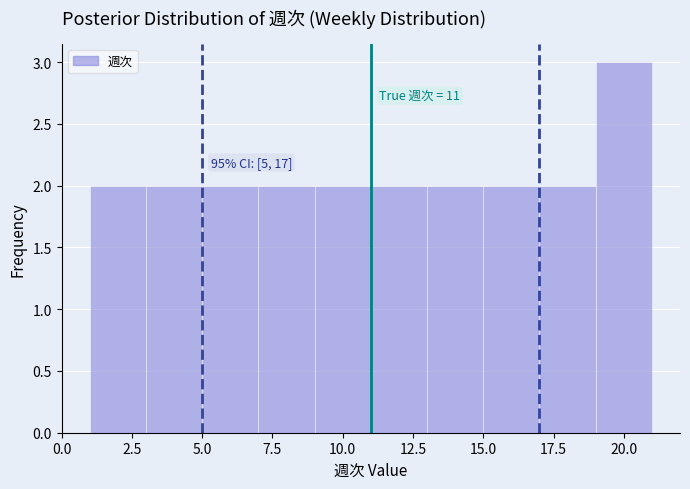

Over which range of the x-axis is the bar tallest?

19 to 21